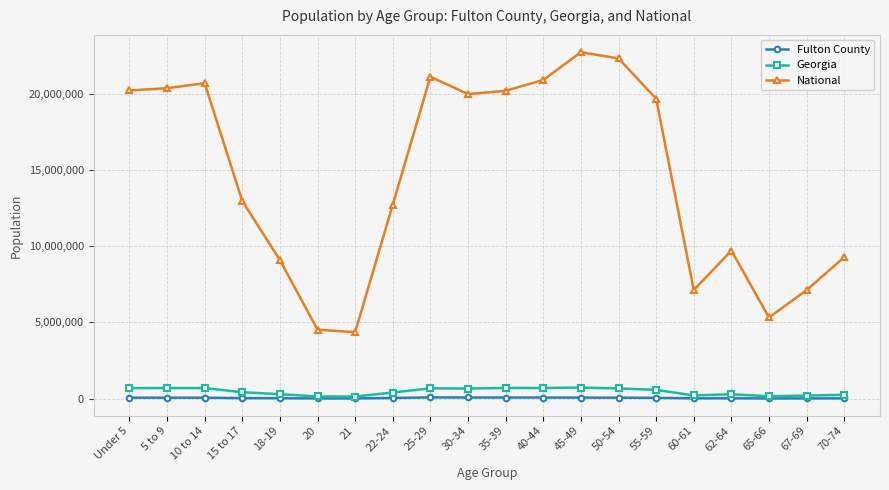

What is the sum of all Georgia values?

9262047